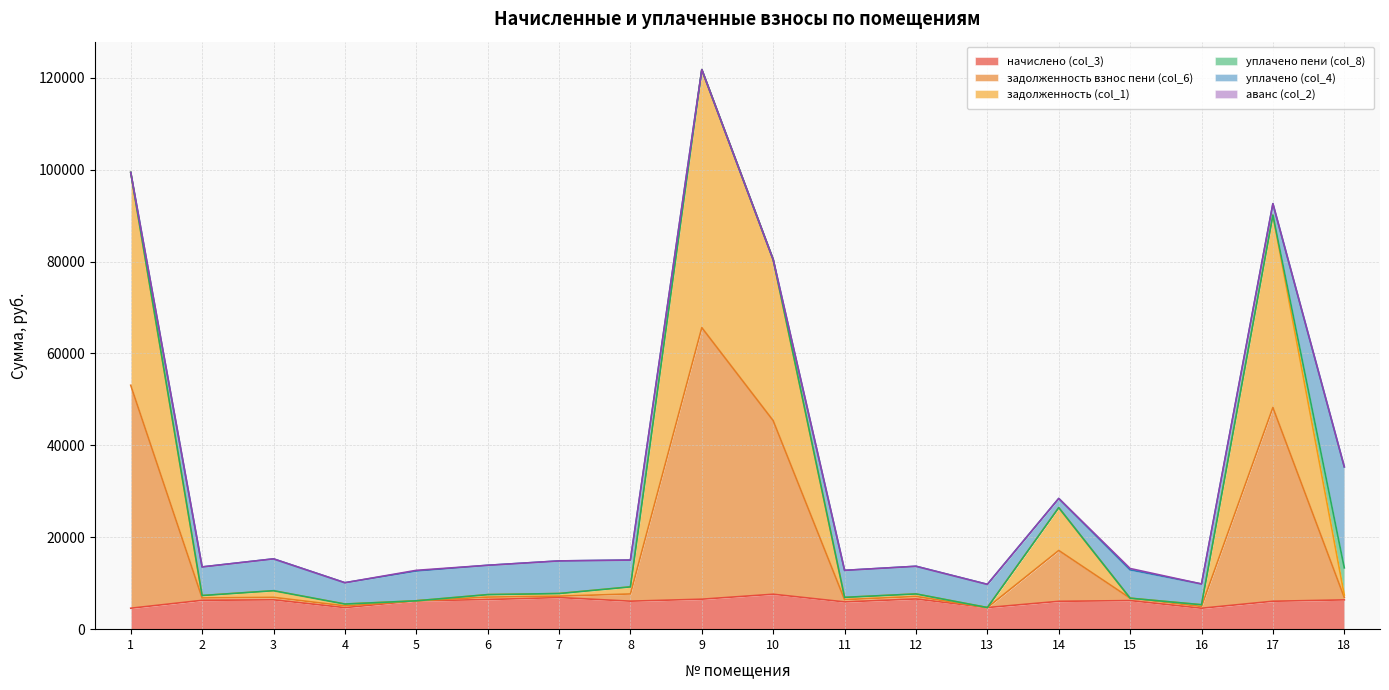

How many categories are shown in the chart?

18